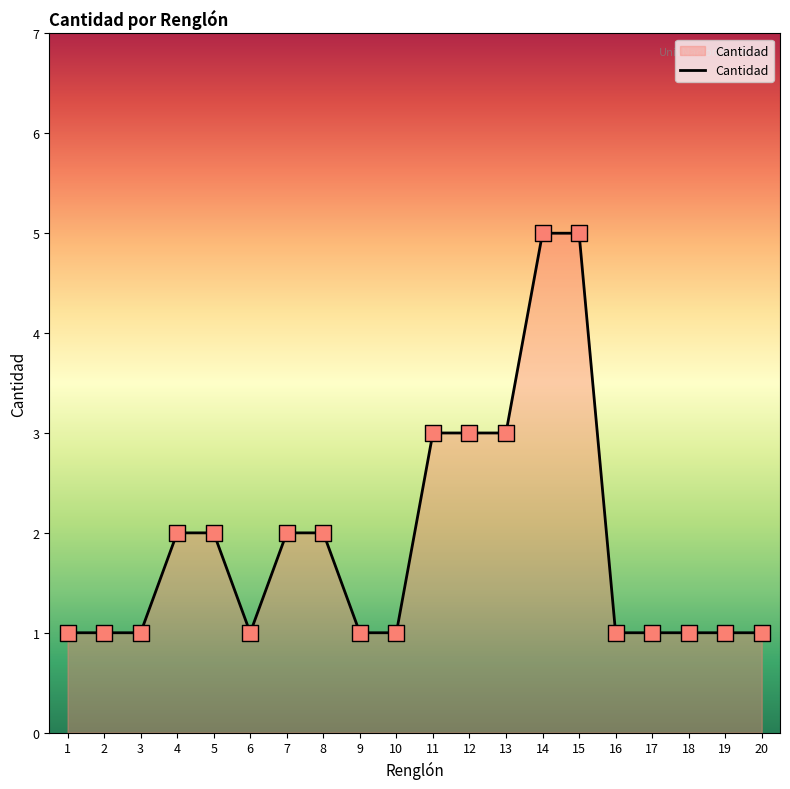

Approximately how many times larger is the value at 12 compared to 16?

3.0